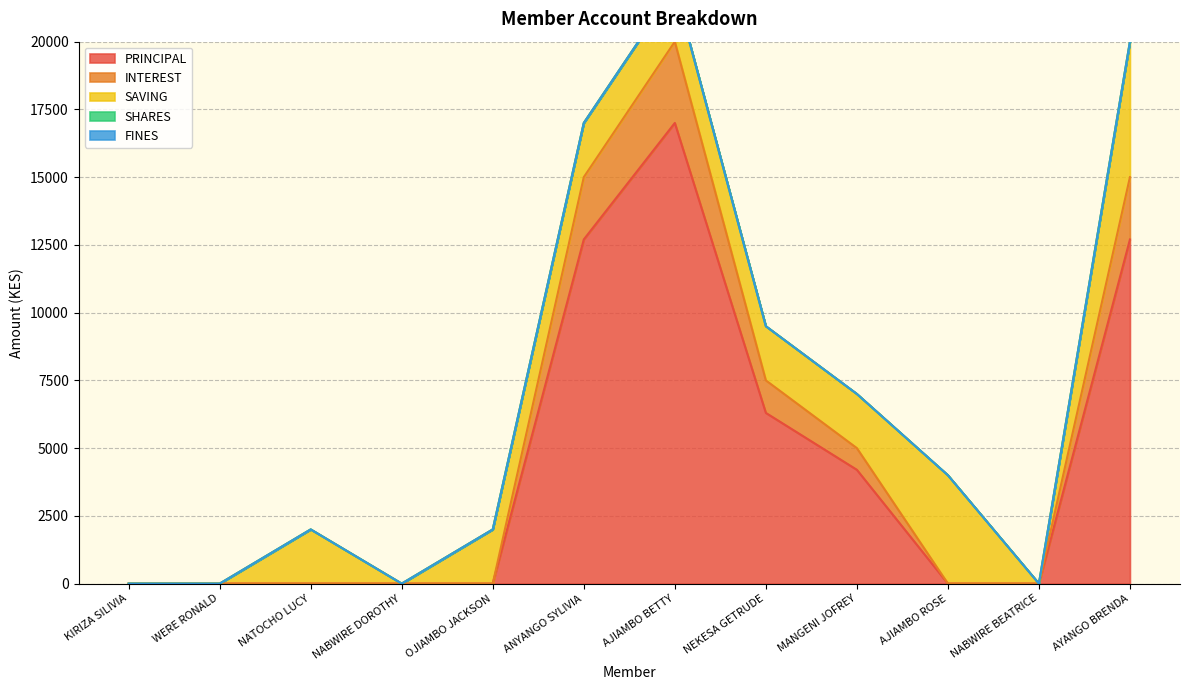

Reading left to right, transcribe all the data shown in this chart.

PRINCIPAL: KIRIZA SILIVIA=0	WERE RONALD=0	NATOCHO LUCY=0	NABWIRE DOROTHY=0	OJIAMBO JACKSON=0	ANYANGO SYLIVIA=12700	AJIAMBO BETTY=17000	NEKESA GETRUDE=6300	MANGENI JOFREY=4200	AJIAMBO ROSE=0	NABWIRE BEATRICE=0	AYANGO BRENDA=12700
INTEREST: KIRIZA SILIVIA=0	WERE RONALD=0	NATOCHO LUCY=0	NABWIRE DOROTHY=0	OJIAMBO JACKSON=0	ANYANGO SYLIVIA=2300	AJIAMBO BETTY=3000	NEKESA GETRUDE=1200	MANGENI JOFREY=800	AJIAMBO ROSE=0	NABWIRE BEATRICE=0	AYANGO BRENDA=2300
SAVING: KIRIZA SILIVIA=0	WERE RONALD=0	NATOCHO LUCY=2000	NABWIRE DOROTHY=0	OJIAMBO JACKSON=2000	ANYANGO SYLIVIA=2000	AJIAMBO BETTY=2000	NEKESA GETRUDE=2000	MANGENI JOFREY=2000	AJIAMBO ROSE=4000	NABWIRE BEATRICE=0	AYANGO BRENDA=5000
SHARES: KIRIZA SILIVIA=0	WERE RONALD=0	NATOCHO LUCY=0	NABWIRE DOROTHY=0	OJIAMBO JACKSON=0	ANYANGO SYLIVIA=0	AJIAMBO BETTY=0	NEKESA GETRUDE=0	MANGENI JOFREY=0	AJIAMBO ROSE=0	NABWIRE BEATRICE=0	AYANGO BRENDA=0
FINES: KIRIZA SILIVIA=0	WERE RONALD=0	NATOCHO LUCY=0	NABWIRE DOROTHY=0	OJIAMBO JACKSON=0	ANYANGO SYLIVIA=0	AJIAMBO BETTY=0	NEKESA GETRUDE=0	MANGENI JOFREY=0	AJIAMBO ROSE=0	NABWIRE BEATRICE=0	AYANGO BRENDA=0